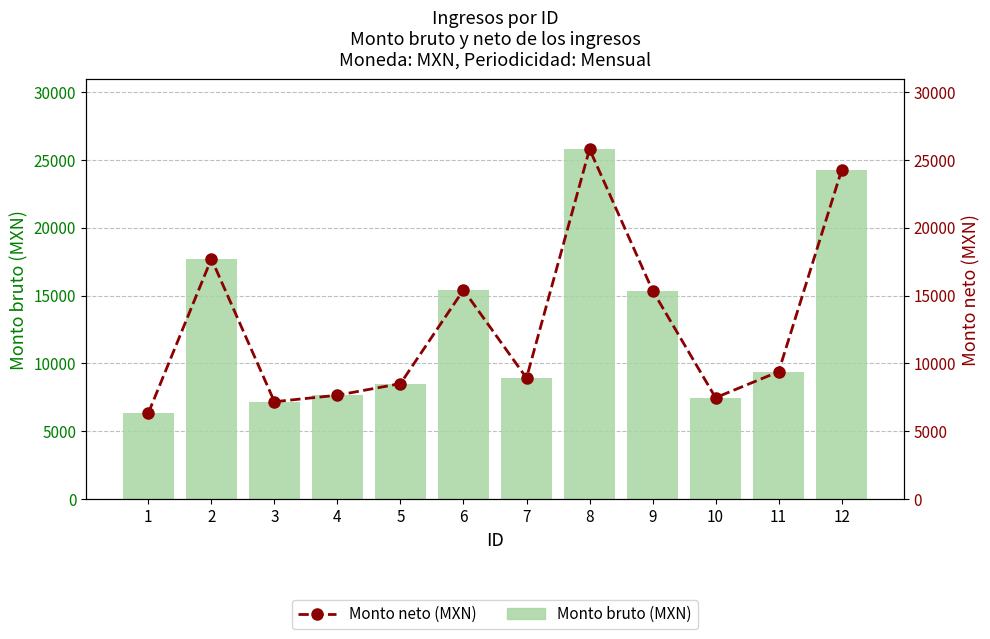

What is the greatest value displayed?

25773.1